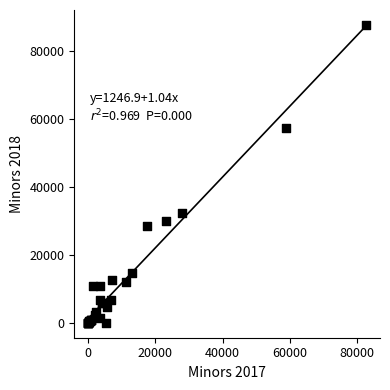

What Y value in the scatter plot is closest to 43828?

32328